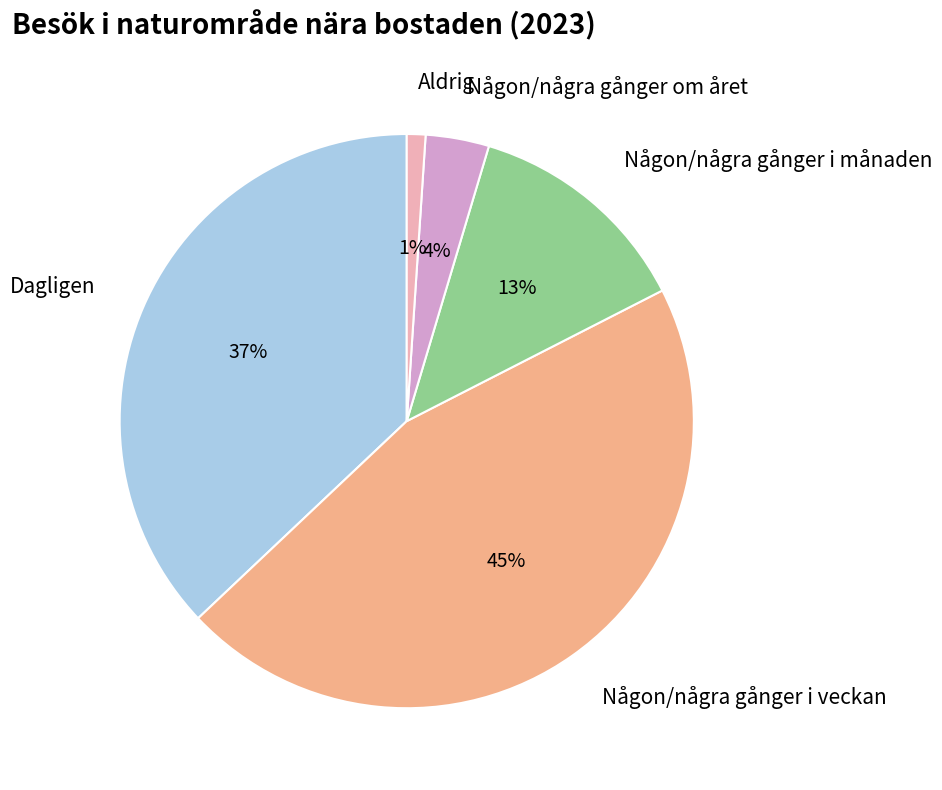

Is there any slice that represents more than half of the pie?

No